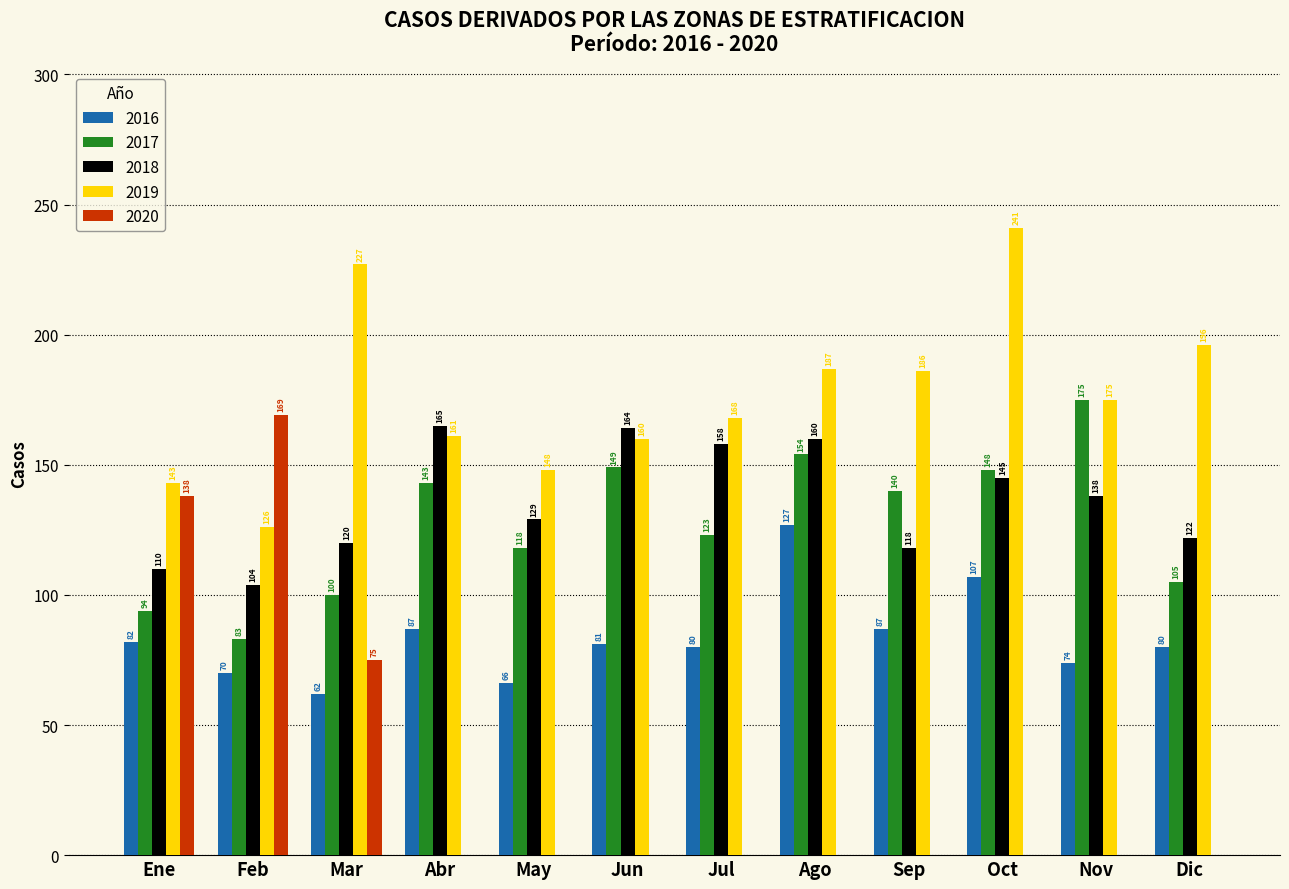

What is the maximum value shown in the chart?

241